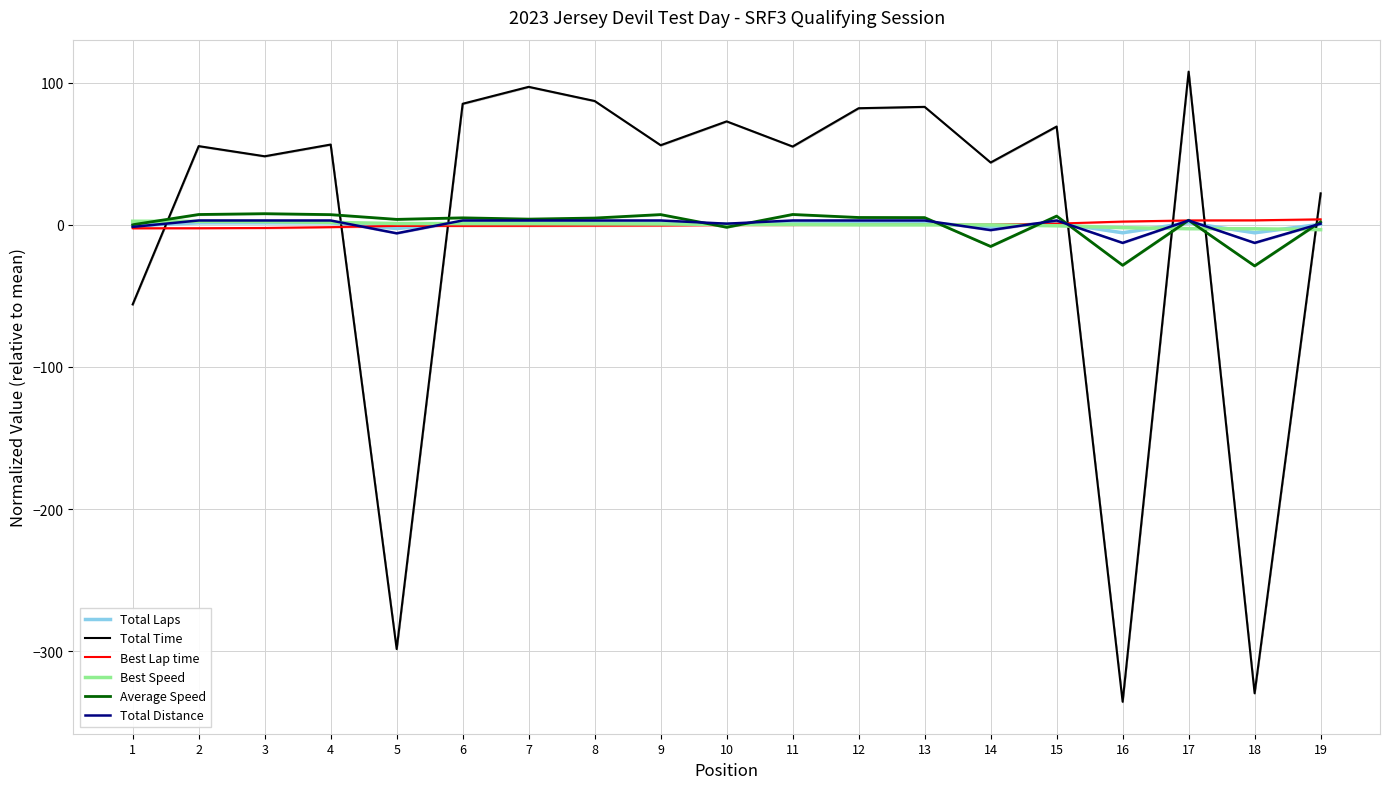

What is the spread (max minus min) of values at 15?

69.8